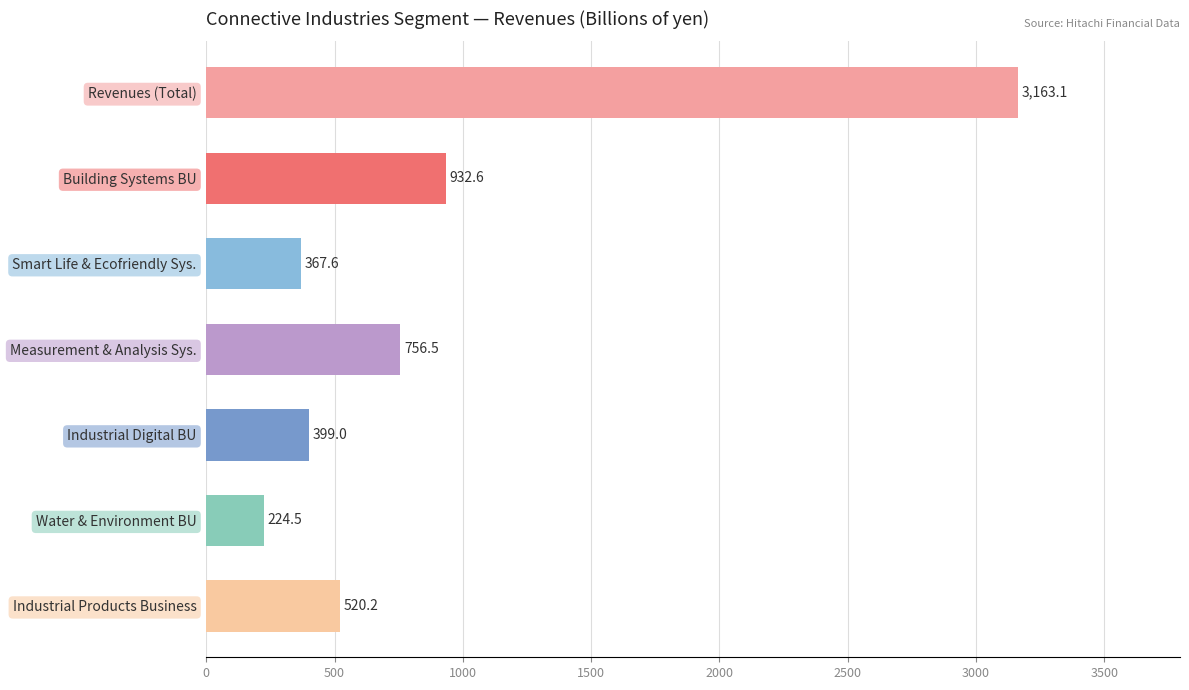

List the labels in order of value, largest first.

Revenues (Total), Building Systems BU, Measurement & Analysis Sys., Industrial Products Business, Industrial Digital BU, Smart Life & Ecofriendly Sys., Water & Environment BU